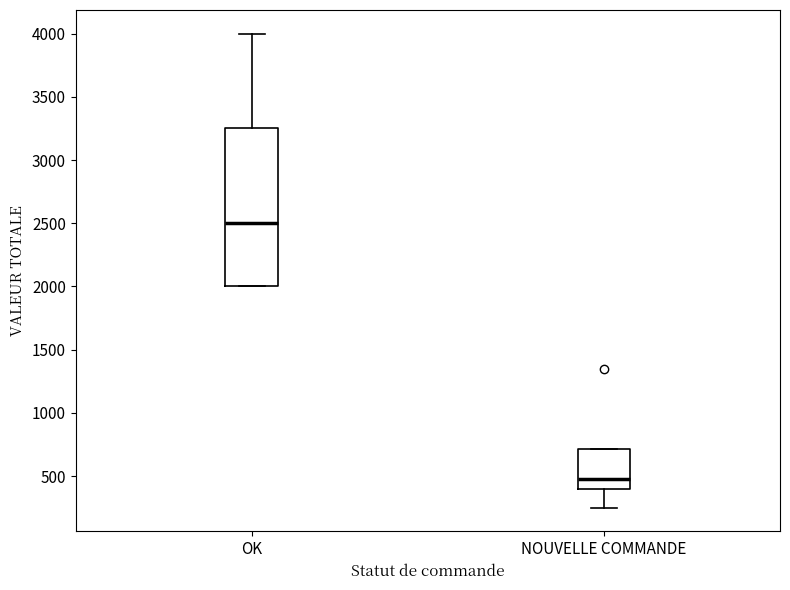

Which box is the tallest, from its lower edge to its upper edge?

OK